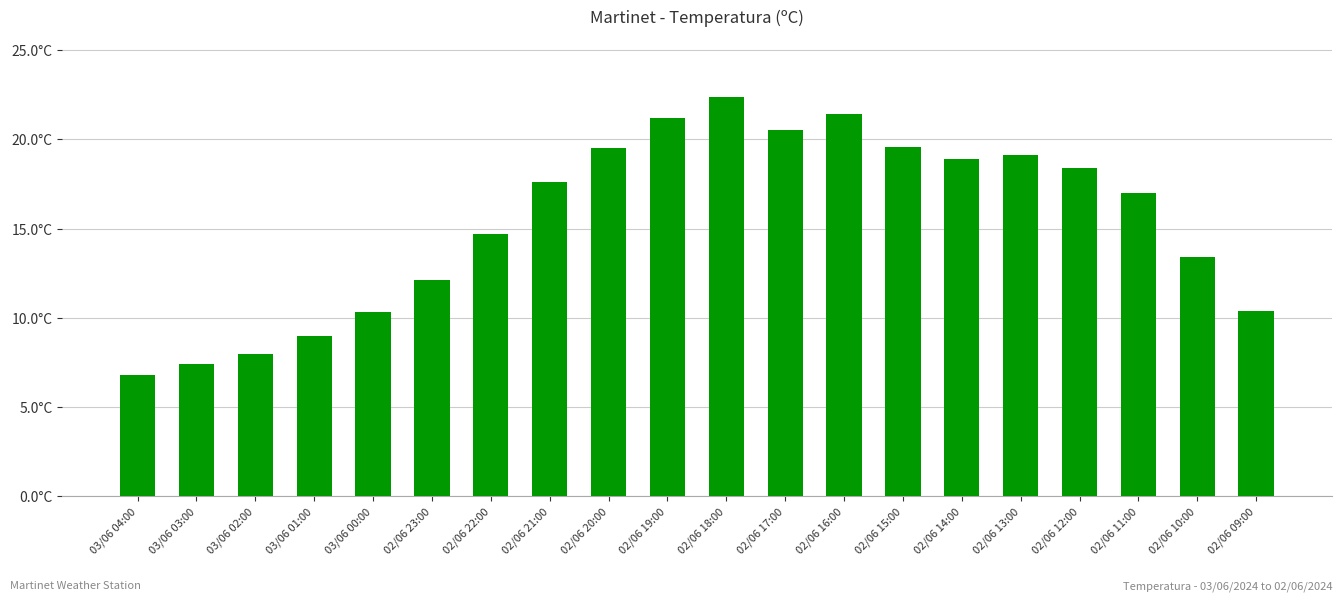

At which label does the data first exceed 17?

02/06 21:00